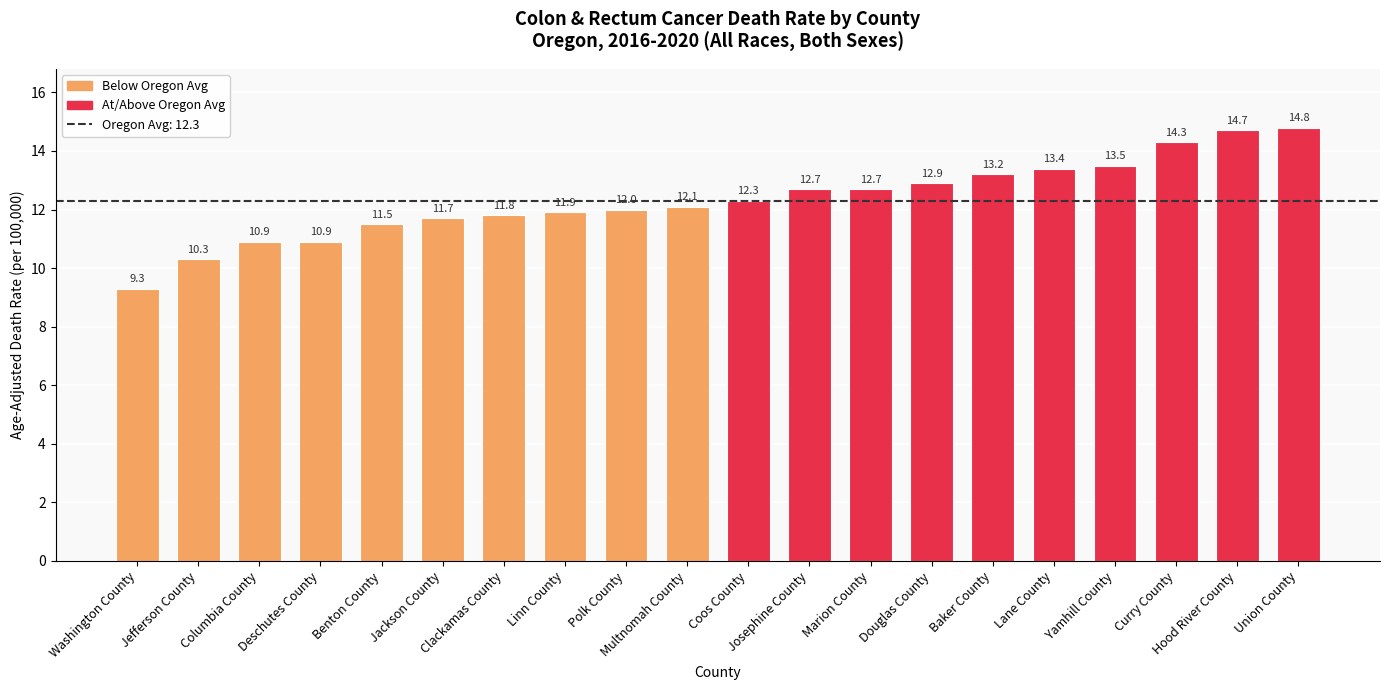

What is the ratio of the value at Coos County to the value at Union County?

0.8